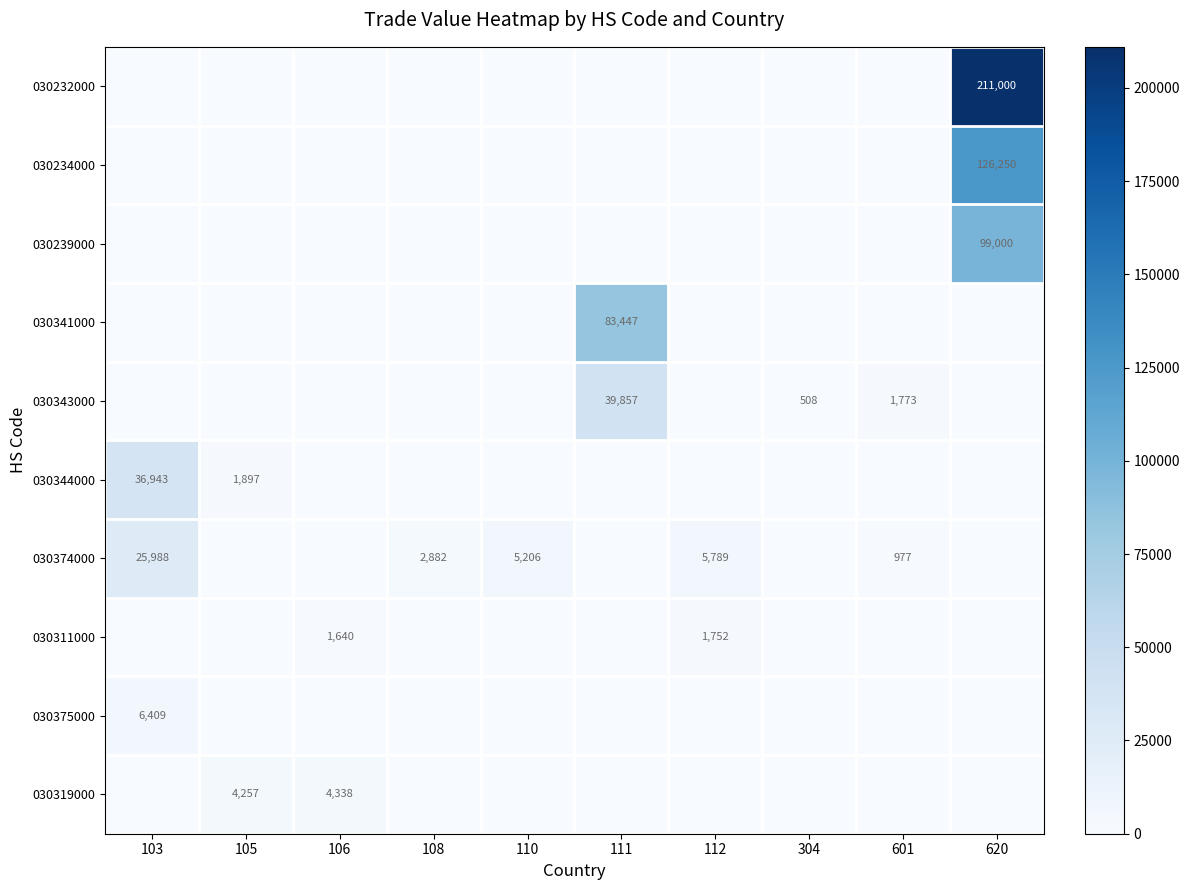

Count the number of categories in the chart.

10